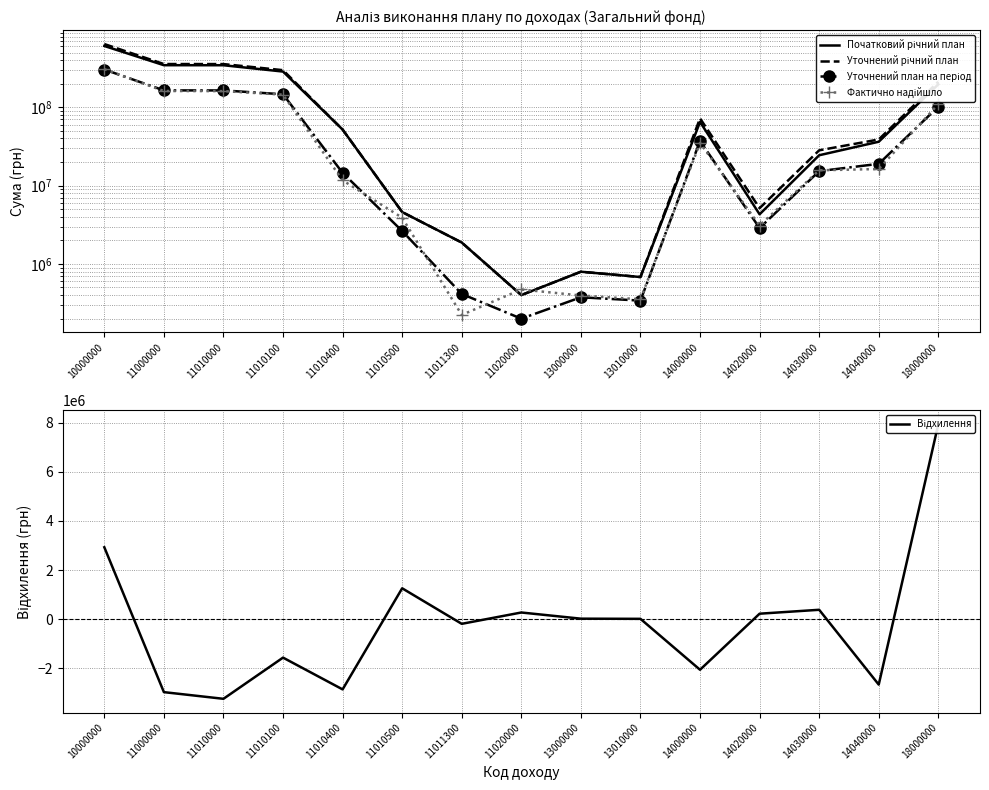

The value of Фактично надійшло at 13010000 is 353492.1. True or false?

True